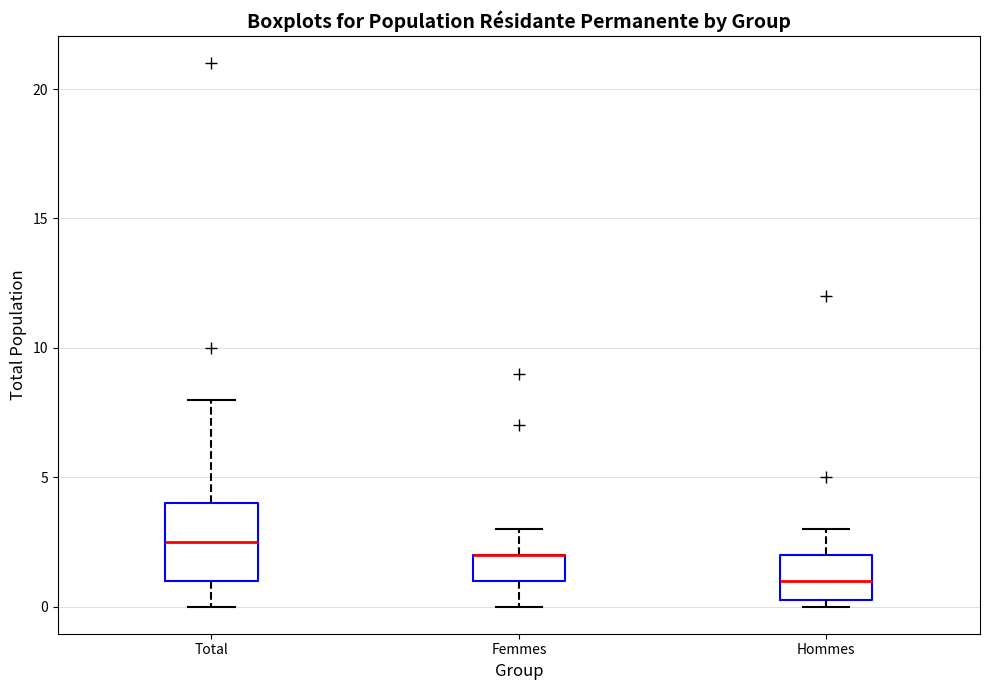

Reading left to right, transcribe this box plot: for each box, give where its median line is, the range the box spans, and where its two whiskers end, as read against the y-axis. The values are not printed on the chart, so give them approximately, as read against the axis.

Total: median 2.5, box 1.0 to 4.0, whiskers 0.0 to 8.0
Femmes: median 2.0 (drawn on the box's upper edge), box 1.0 to 2.0, whiskers 0.0 to 3.0
Hommes: median 1.0, box 0.5 to 2.0, whiskers 0.0 to 3.0